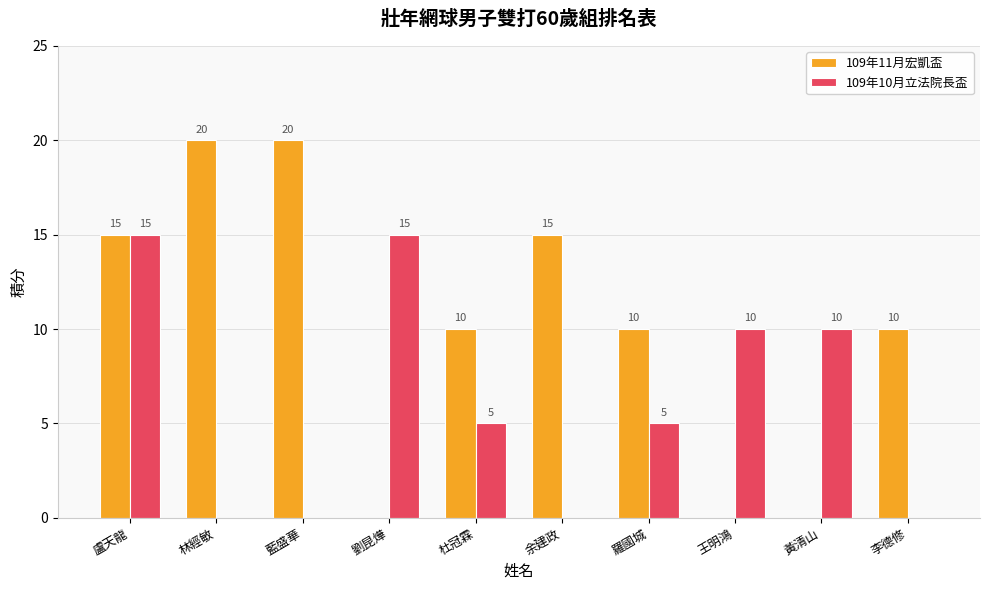

What are all the series names shown in the legend?

109年11月宏凱盃, 109年10月立法院長盃